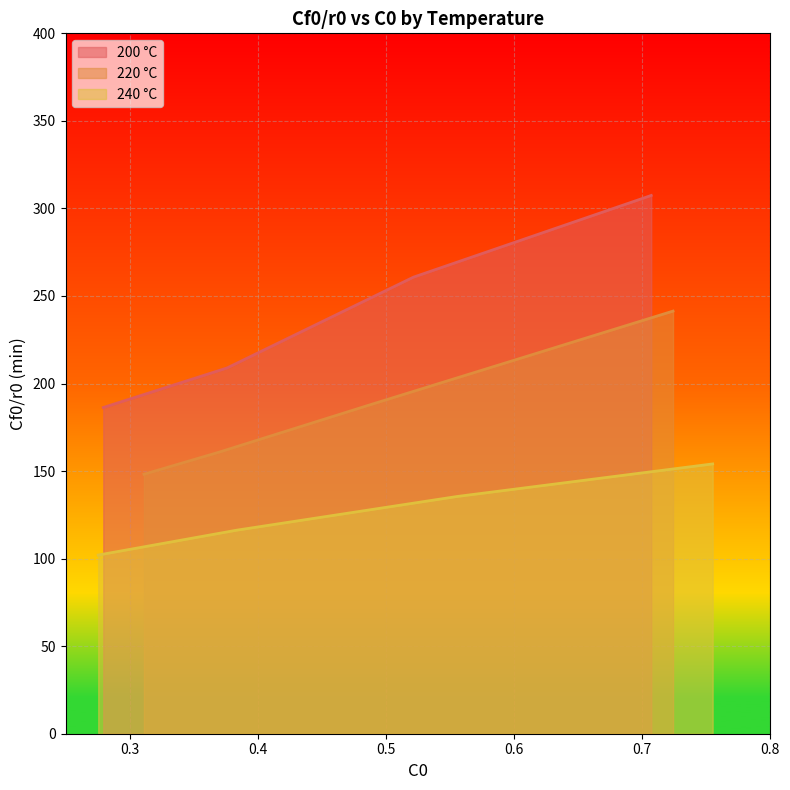

True or false: 220 °C has more than 1 interior local peaks.

False